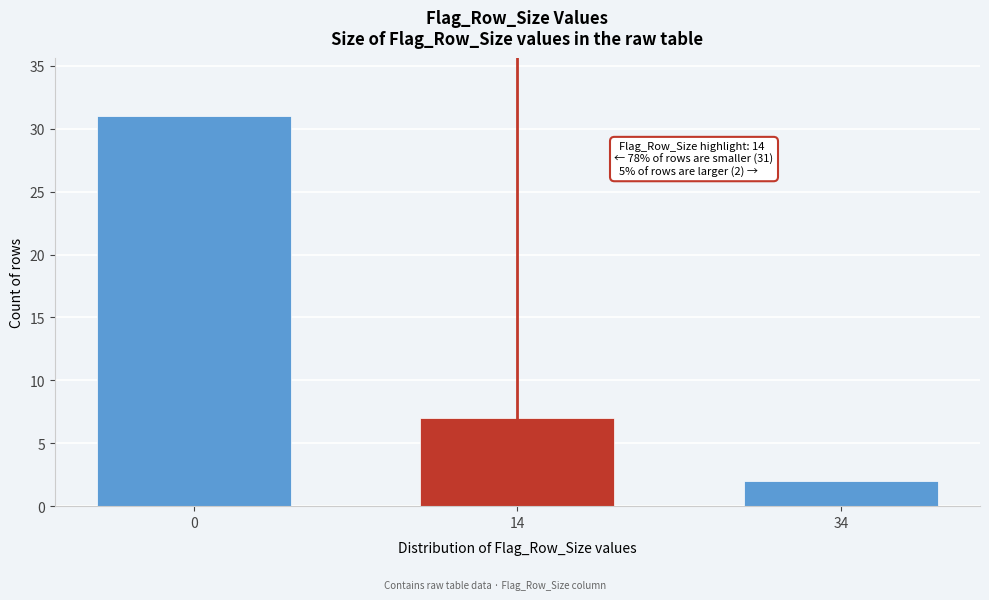

Reading left to right, extract all data points from this chart.

31	7	2